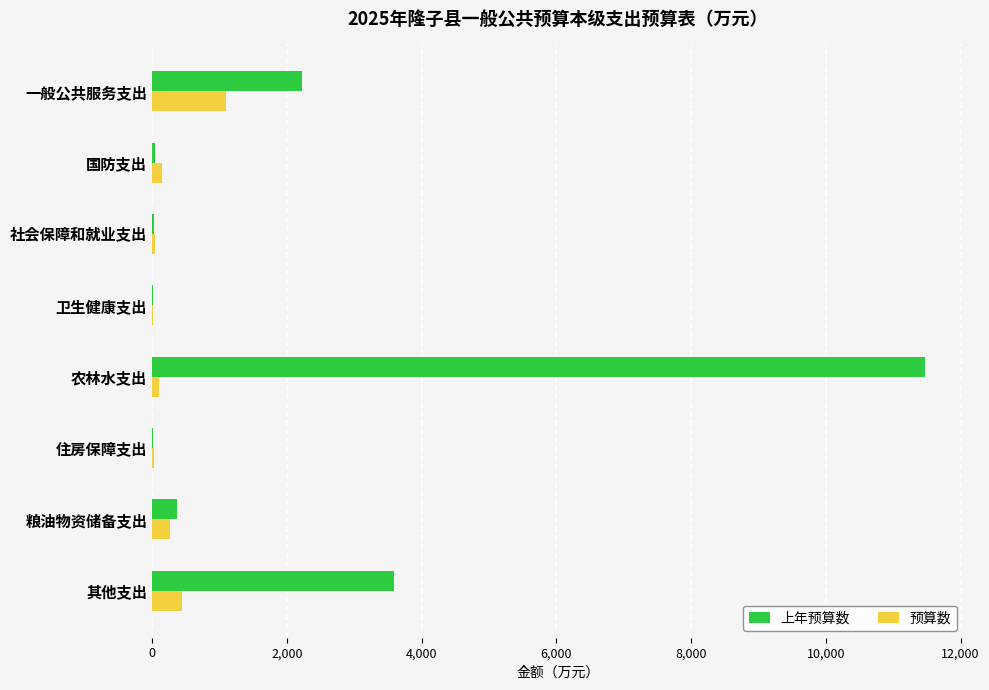

Is it true that 上年预算数 equals 3592.1 at 其他支出?

True